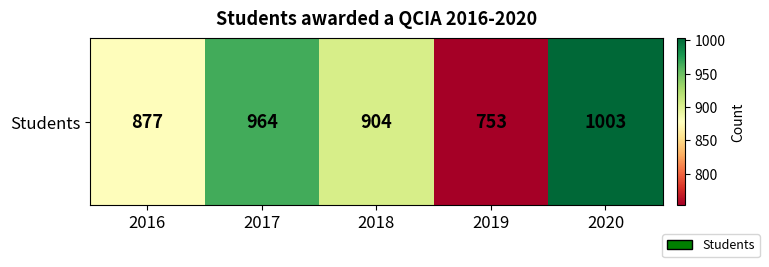

How many values are below 904?

2